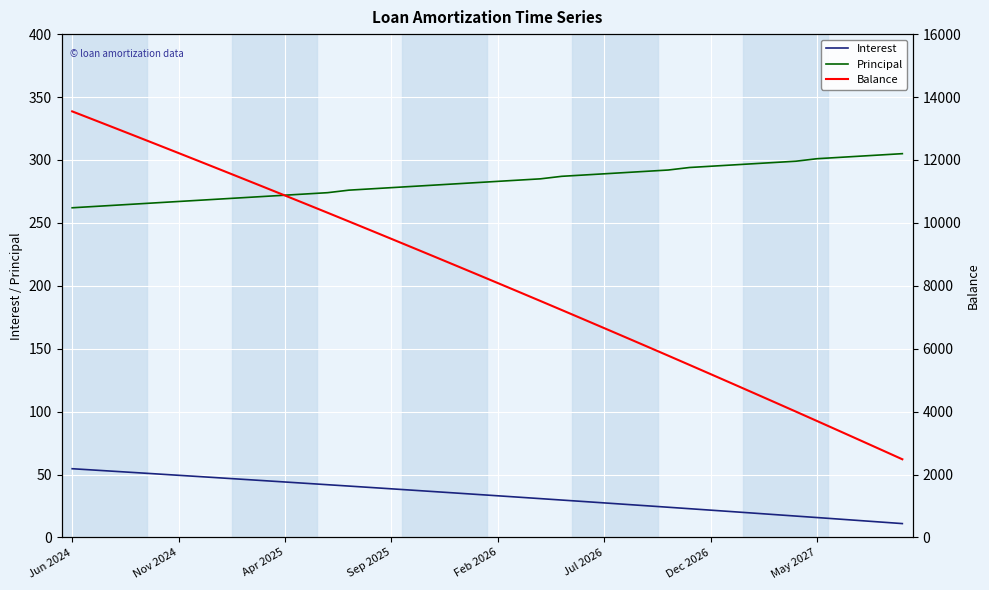

The Interest series shows 54.6 at Jun 2024. True or false?

True